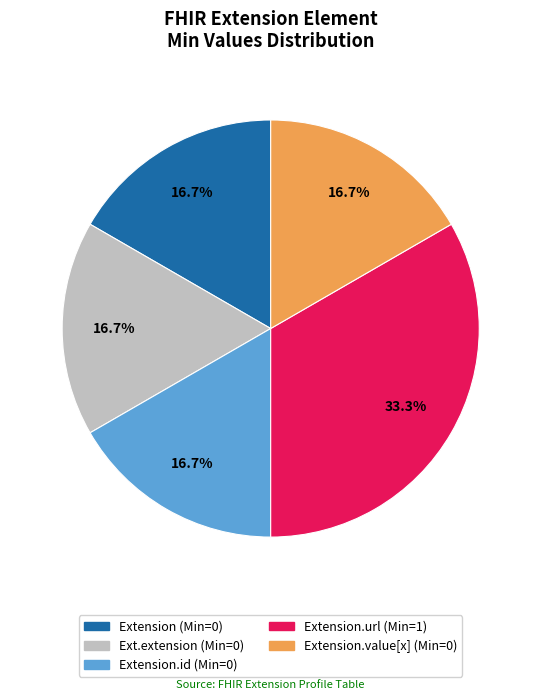

Is there any slice that represents more than half of the pie?

No